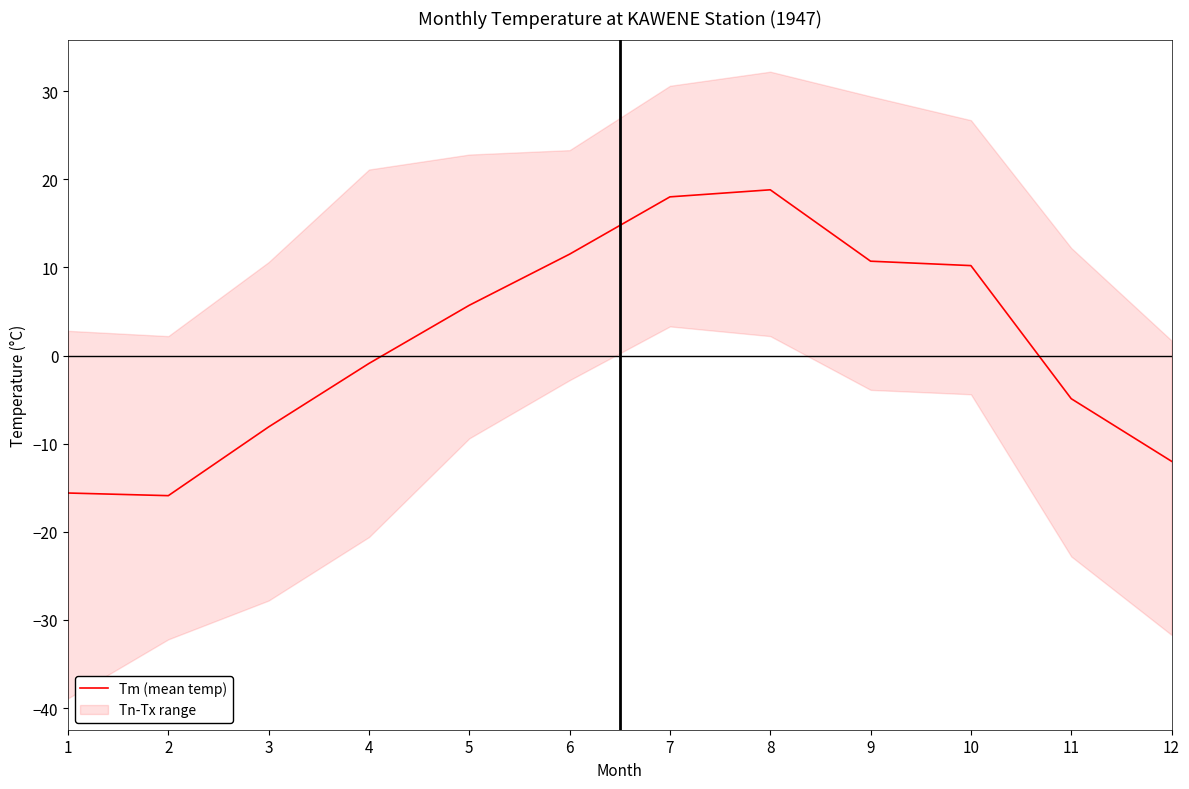

Count the number of categories in the chart.

12